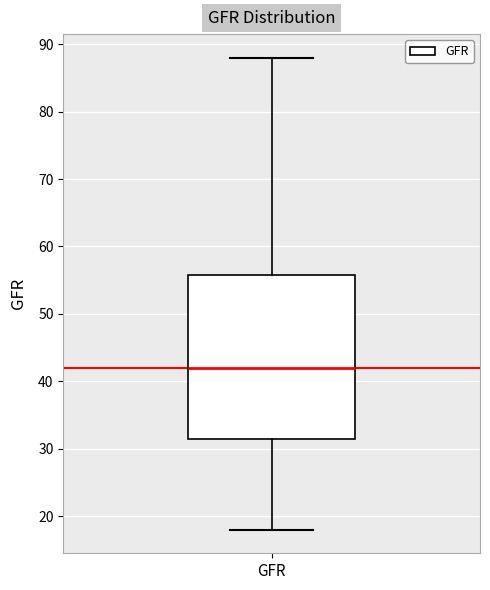

Where does the upper whisker of the box for GFR end on the y-axis? The values are not printed on the chart, so give them approximately, as read against the axis.

88